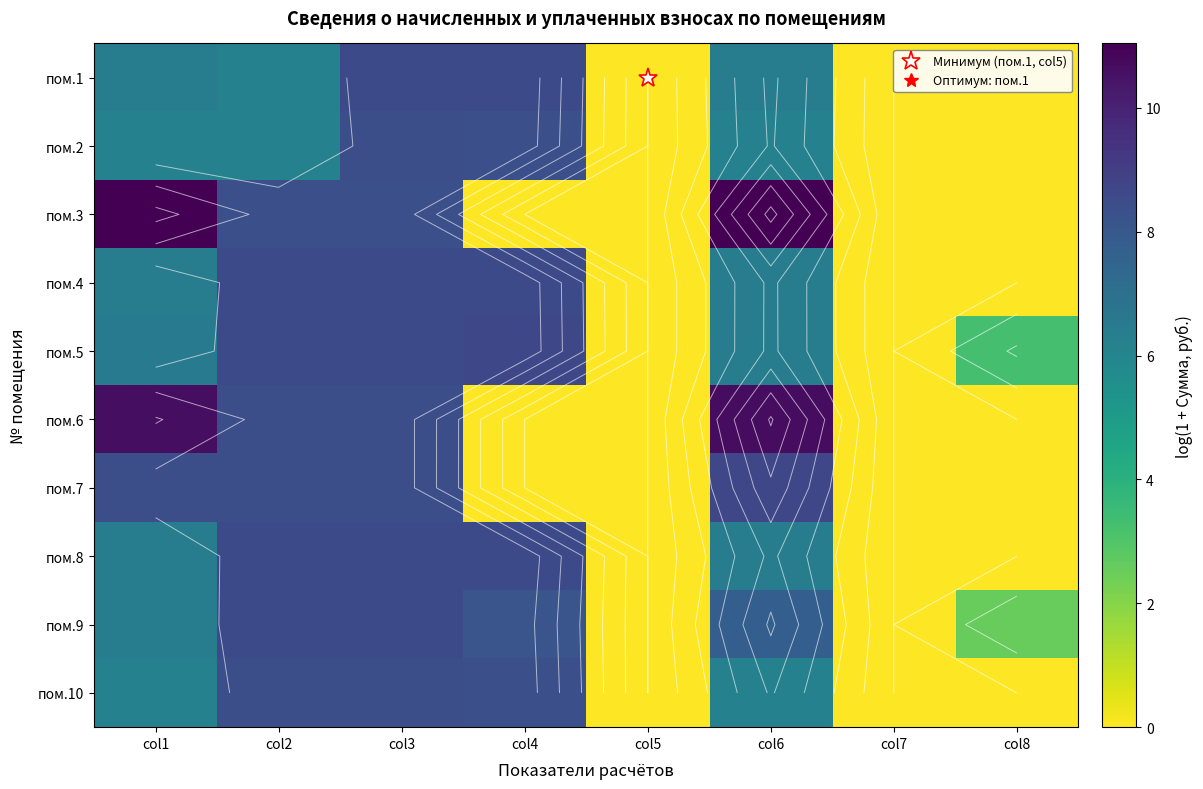

The value of пом.9 at col3 is 8.6. True or false?

True